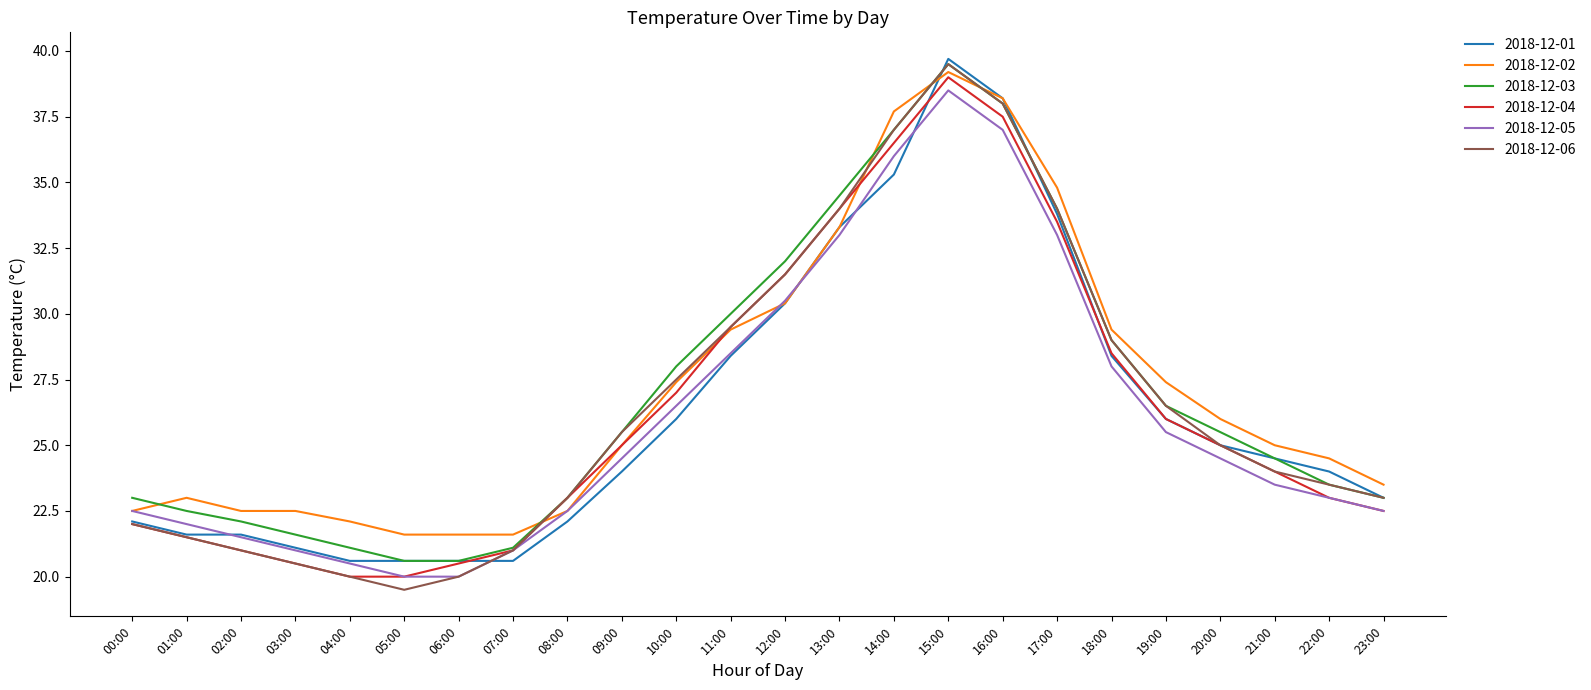

Is the value of 2018-12-05 at 16:00 greater than the value of 2018-12-01 at 09:00?

Yes